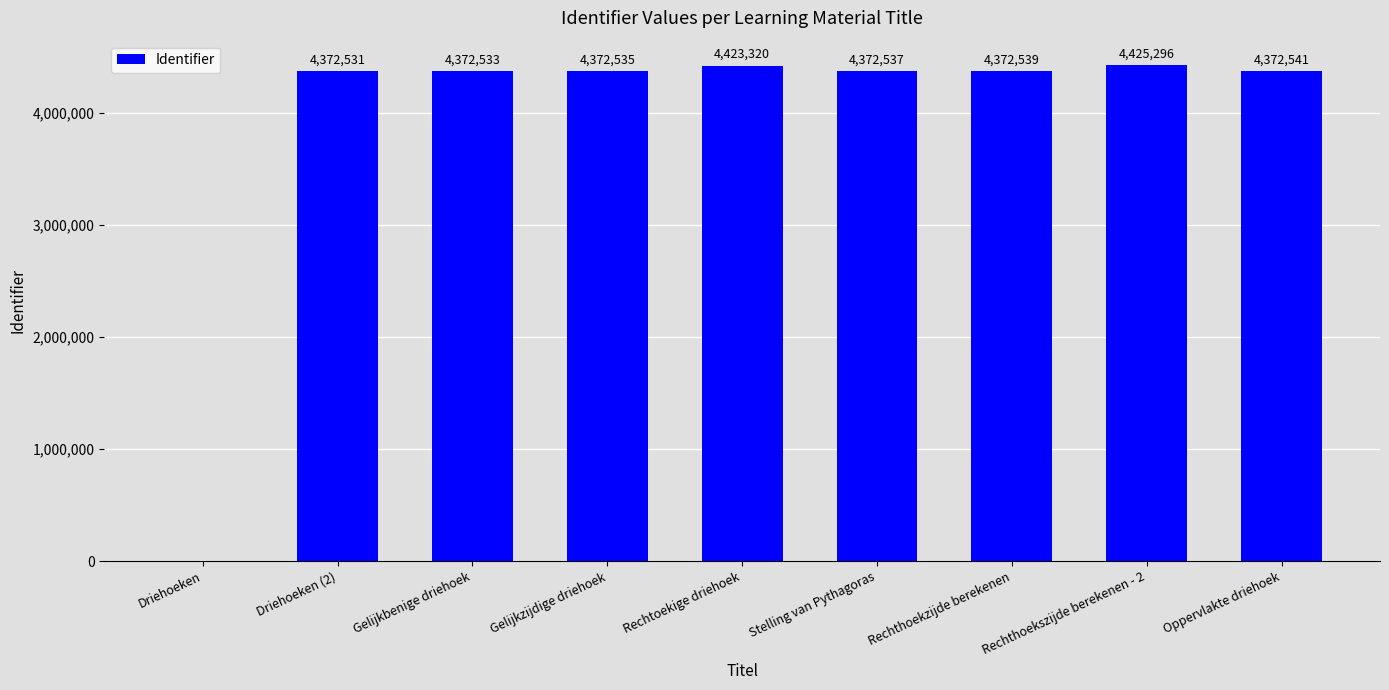

Where is the data nearest to the value 2212648?

Driehoeken (2)